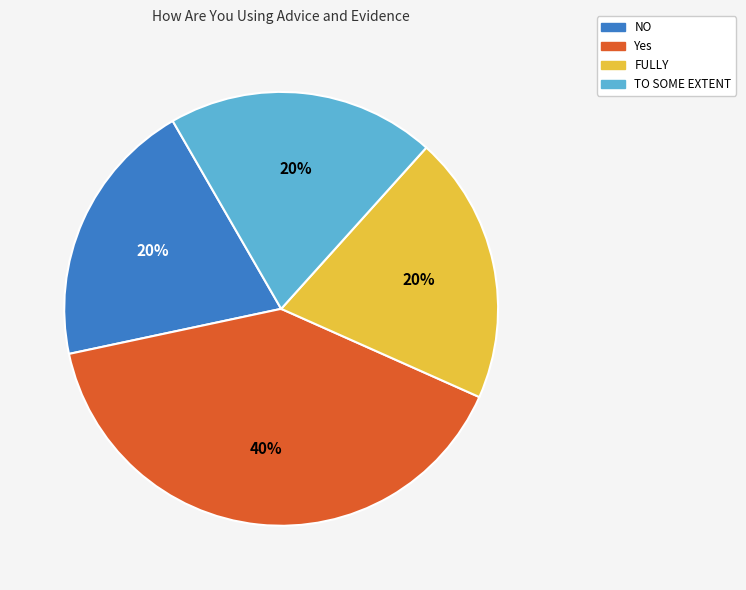

To the nearest percent, what is the difference between the largest and smallest slice percentages?

20%